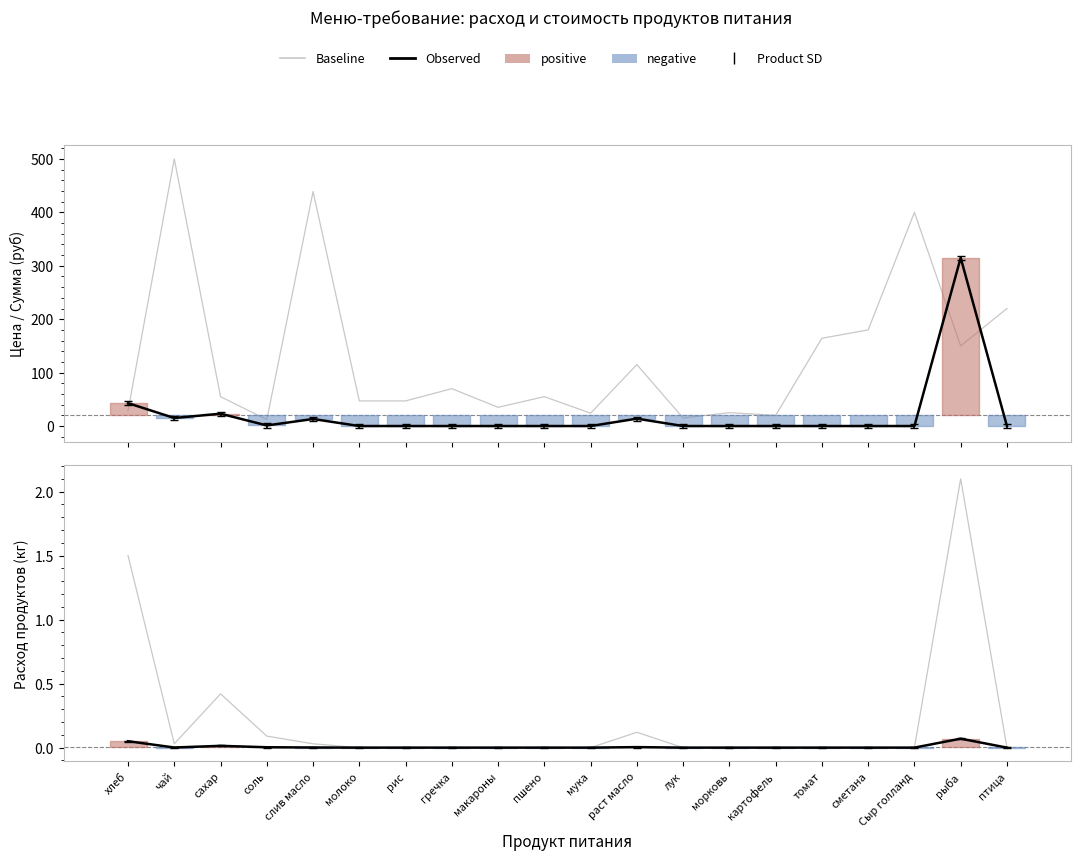

How many values in Общий расход — baseline are above zero?

7